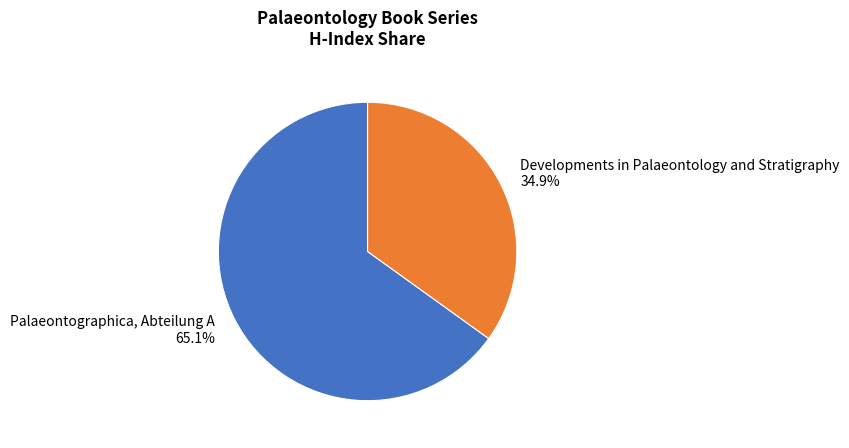

To the nearest percent, what is the difference between the largest and smallest slice percentages?

30%